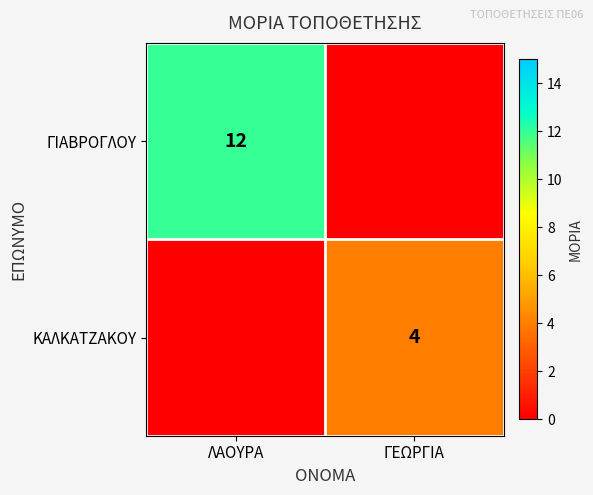

Is it true that ΓΙΑΒΡΟΓΛΟΥ equals 12 at ΛΑΟΥΡΑ?

True